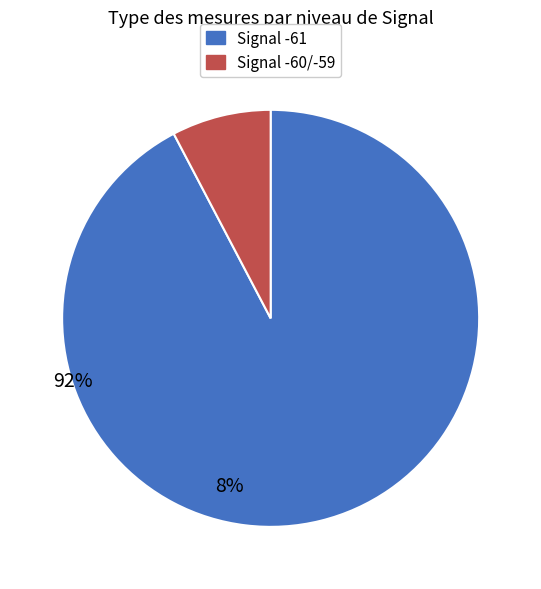

Does any single category account for the majority?

Yes